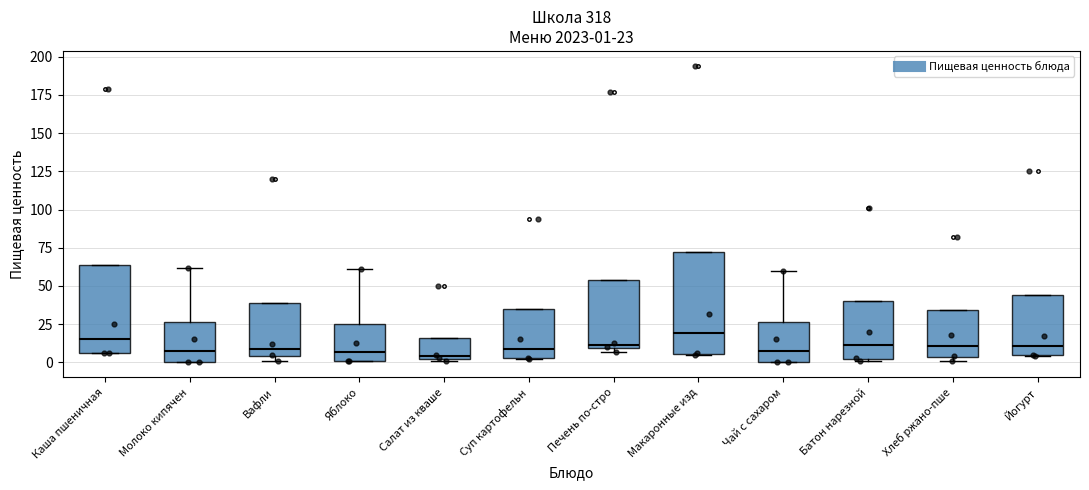

Comparing the boxes themselves (not the whiskers), which one is the tallest?

Макаронные изд